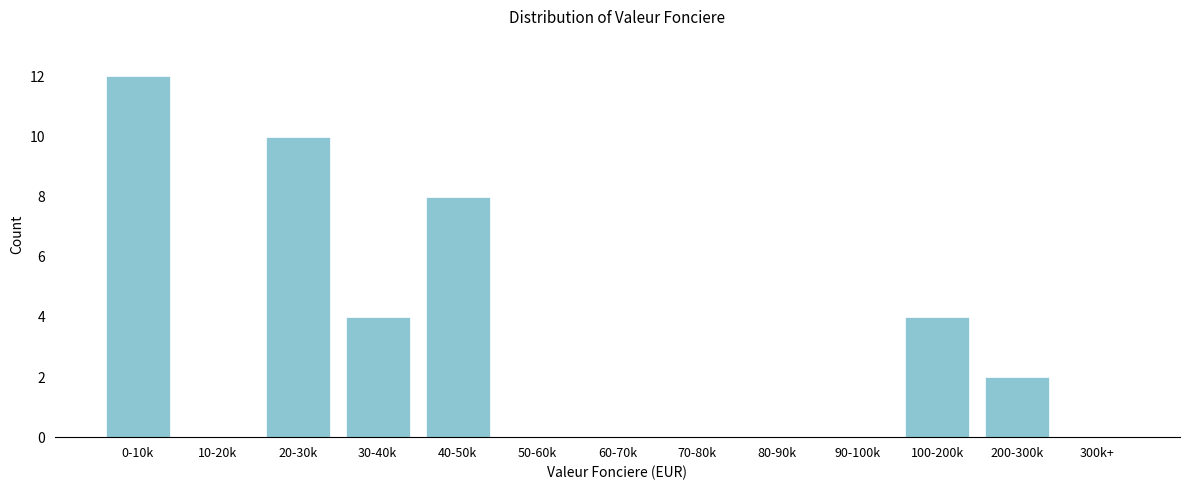

Reading left to right, list all the values displayed in this chart.

0-10k=12	10-20k=0	20-30k=10	30-40k=4	40-50k=8	50-60k=0	60-70k=0	70-80k=0	80-90k=0	90-100k=0	100-200k=4	200-300k=2	300k+=0